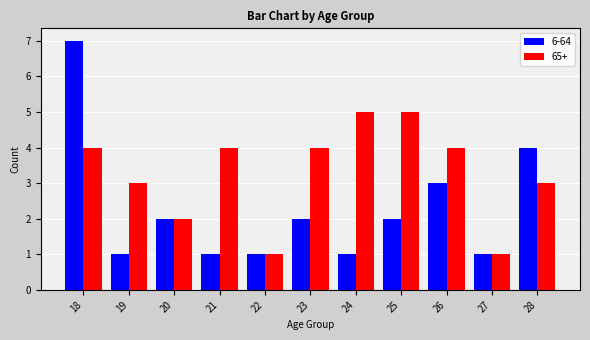

How many data points in 65+ are less than 4?

5